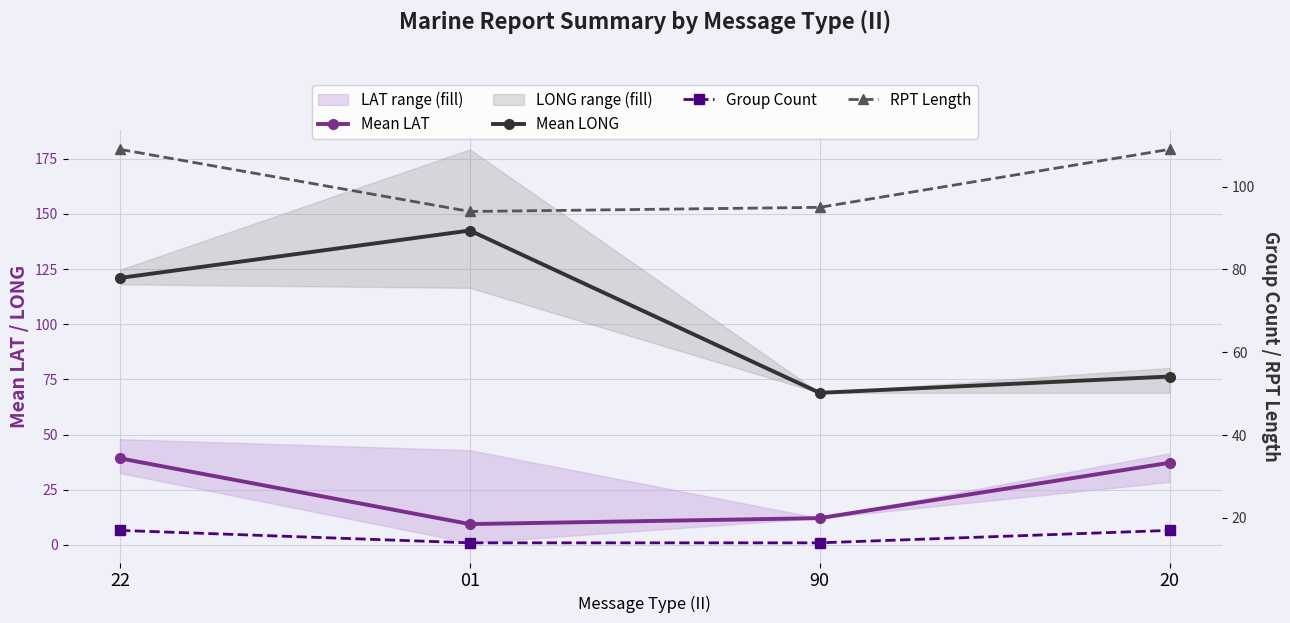

True or false: RPT Length and Mean LAT intersect in this chart.

False